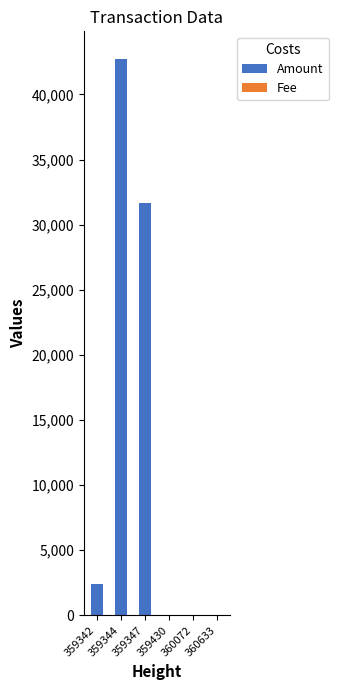

Are the bars horizontal?

No